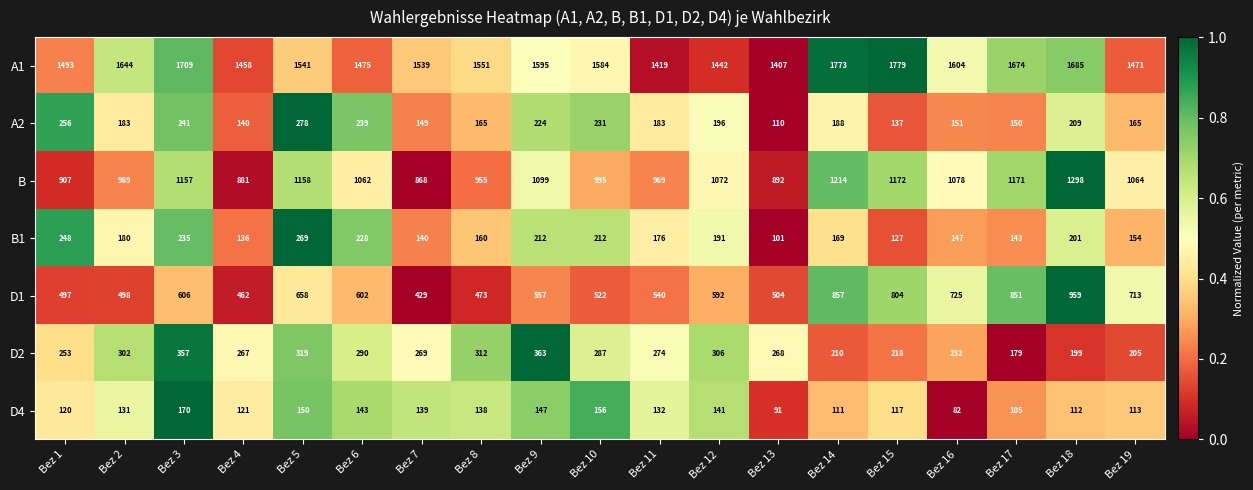

What is the average value of the A1 series?

1571